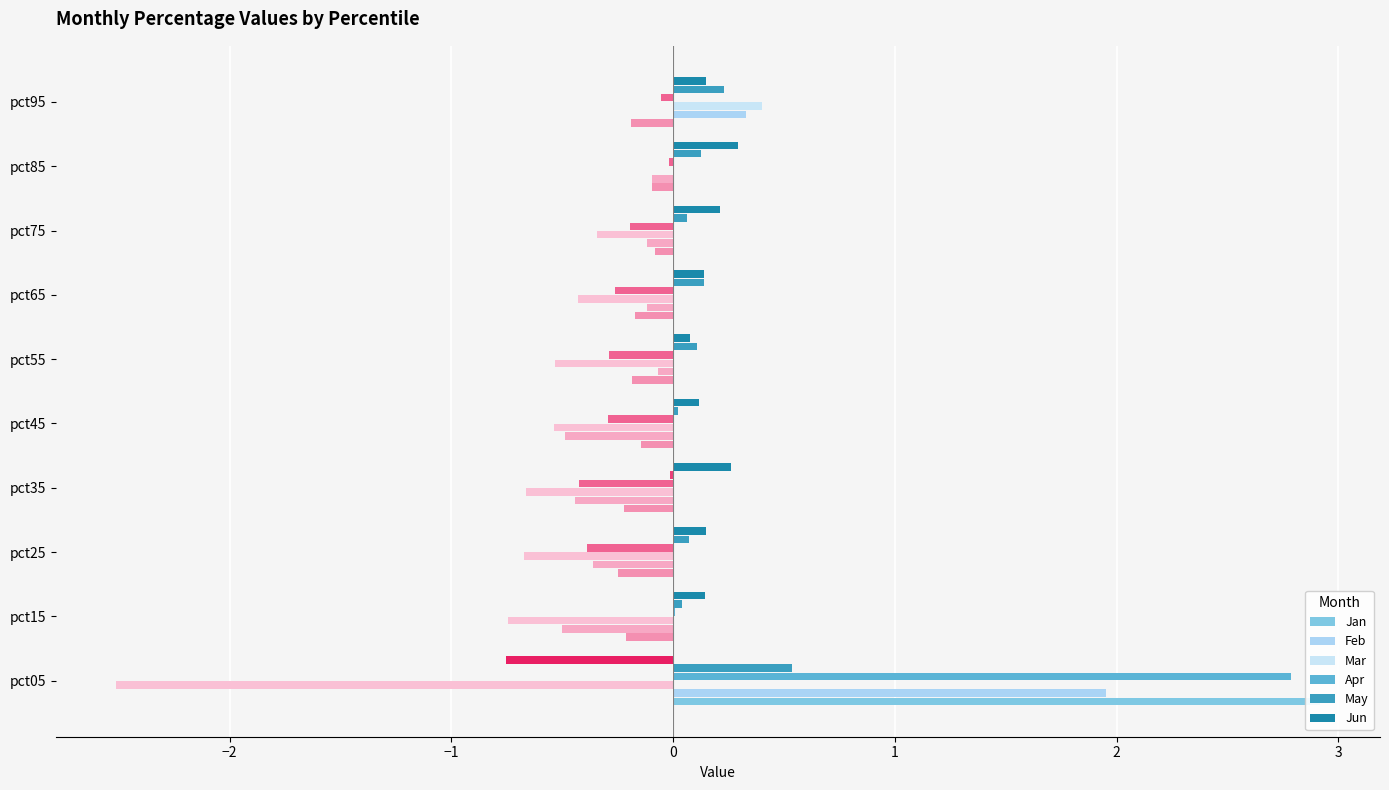

How many bars are there in each group?

6